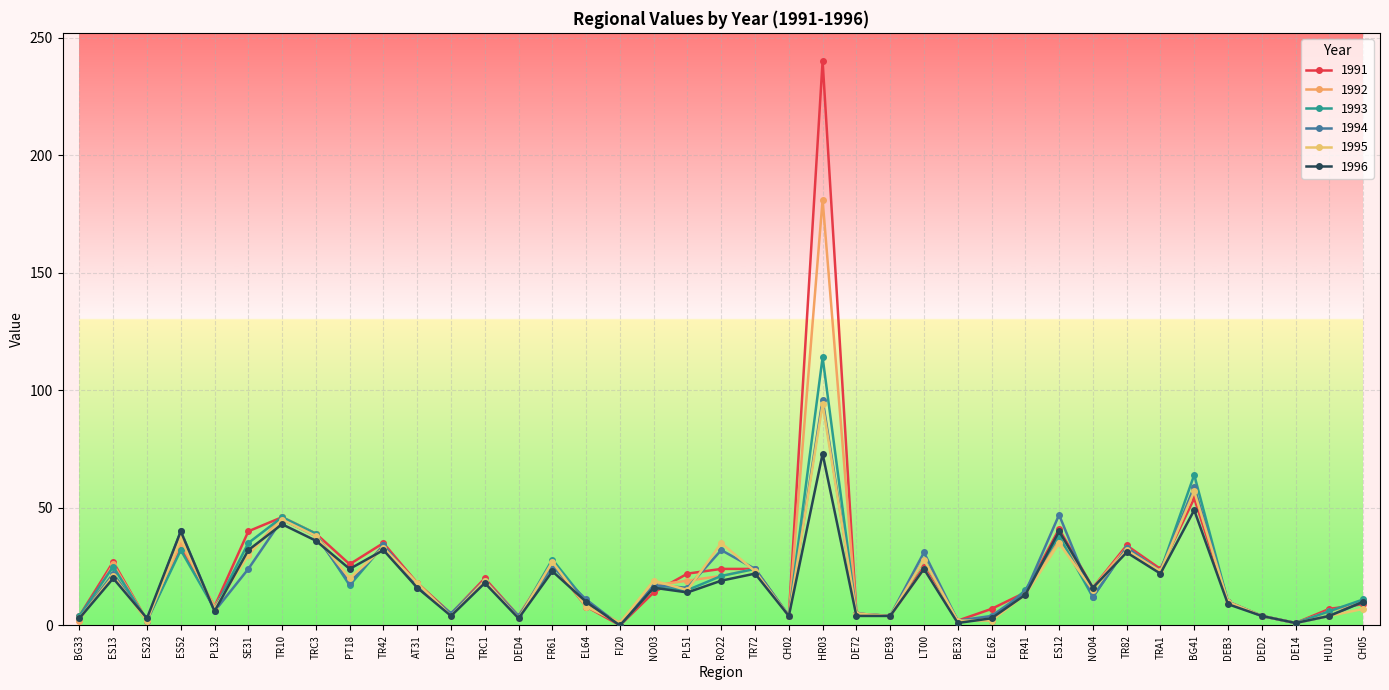

At which category does 1993 reach its first local peak?

ES13